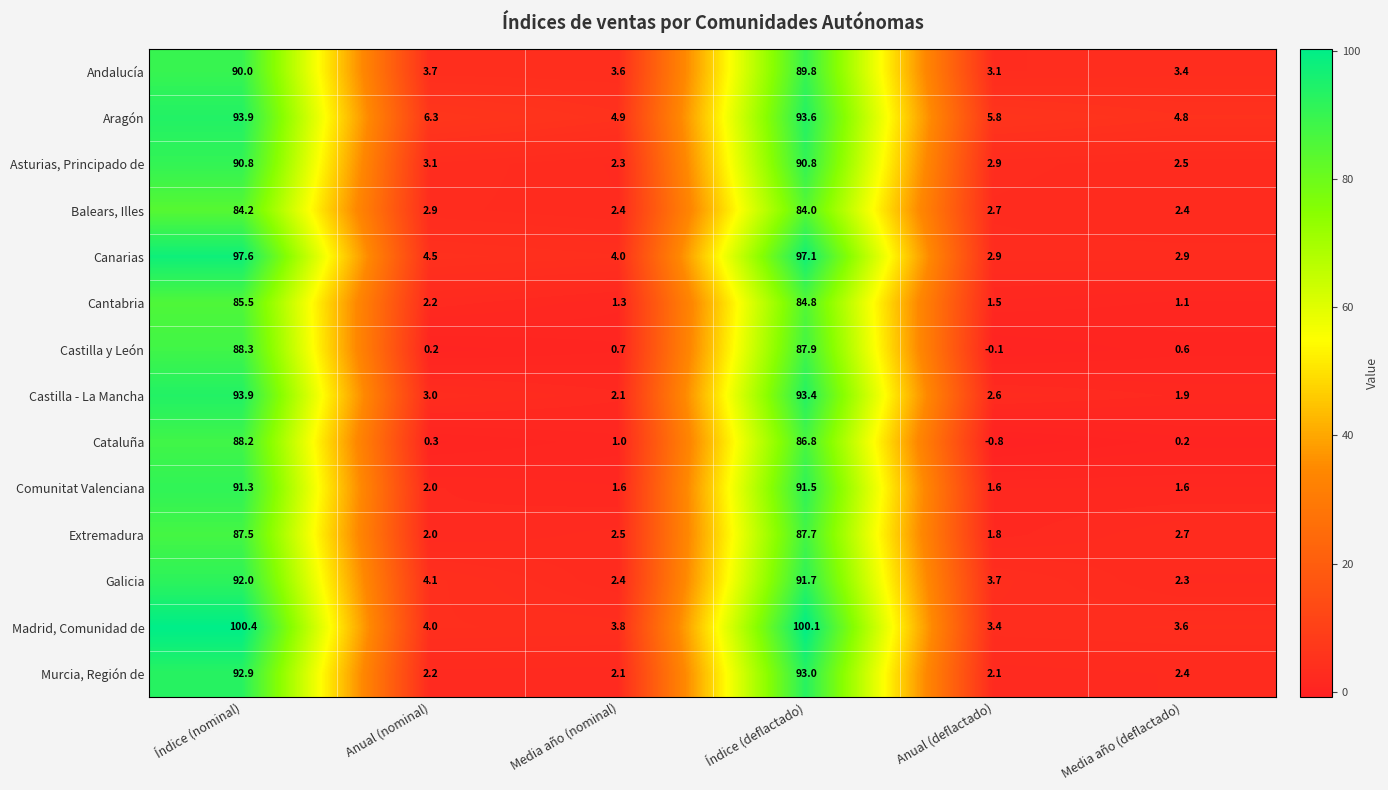

Is it true that Castilla - La Mancha equals 1.9 at Media año (deflactado)?

True